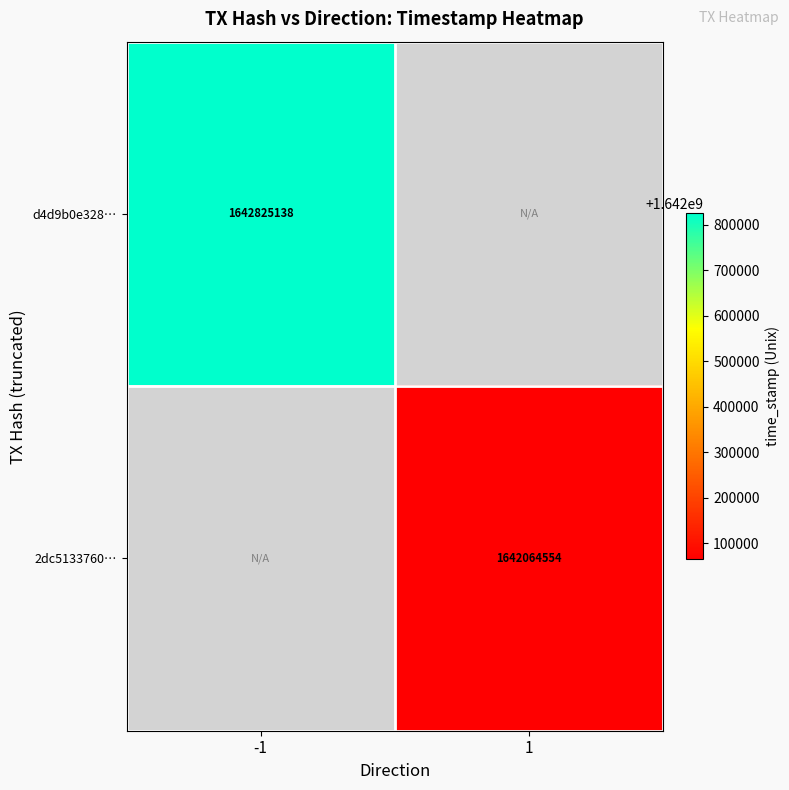

The 2dc5133760… series shows 1642064554 at 1. True or false?

True